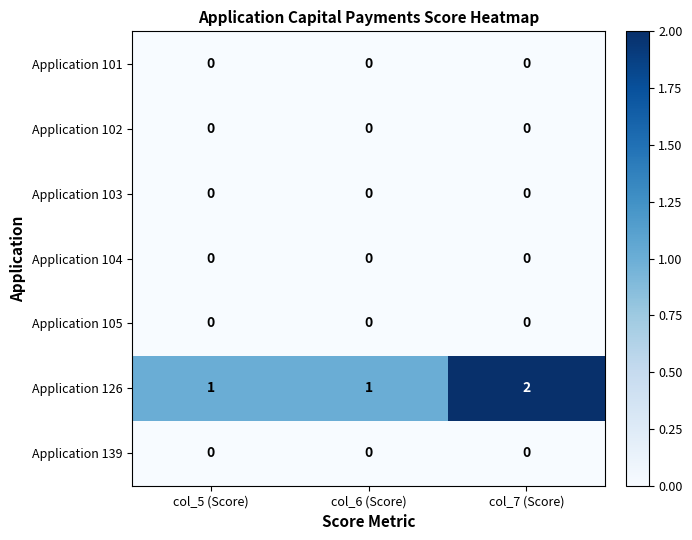

Reading left to right, list all the values displayed in this chart.

Application 101: 0	0	0
Application 102: 0	0	0
Application 103: 0	0	0
Application 104: 0	0	0
Application 105: 0	0	0
Application 126: 1	1	2
Application 139: 0	0	0